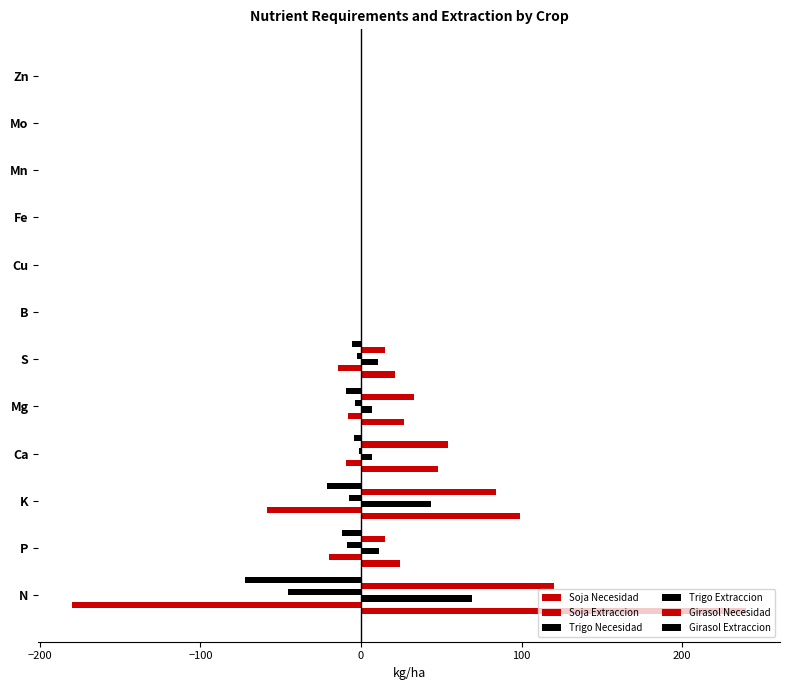

Count the number of categories in the chart.

12